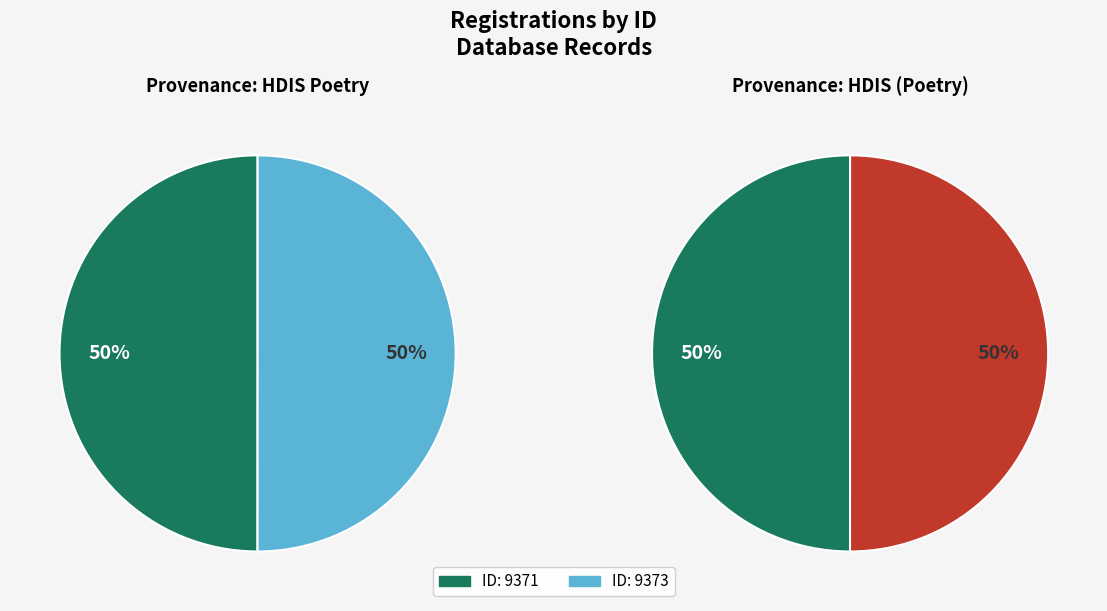

True or false: 9373 accounts for 37% of the total.

False